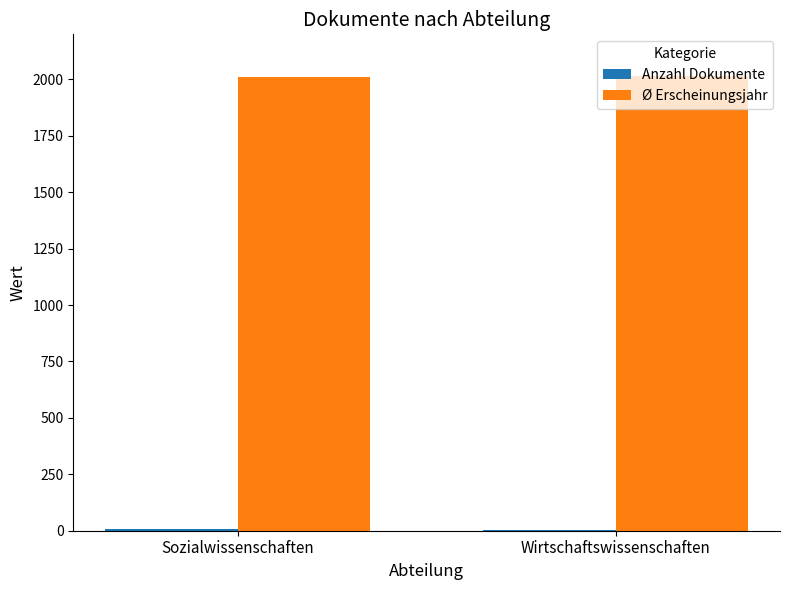

The Ø Erscheinungsjahr series shows 2686.3 at Sozialwissenschaften. True or false?

False